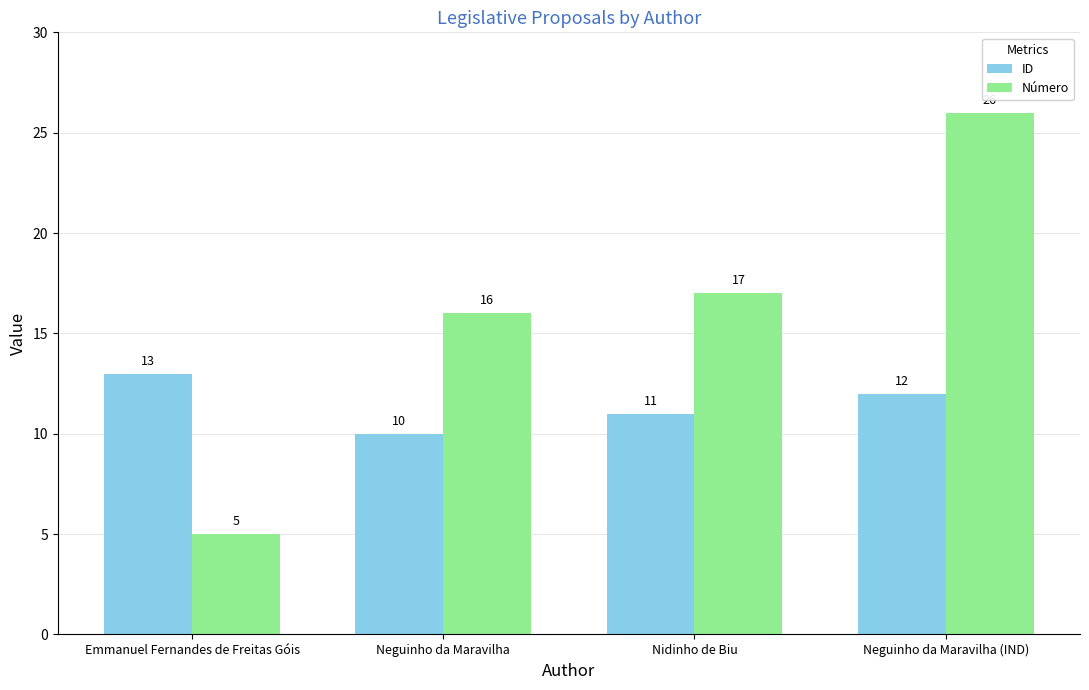

How many values in the Número series are below 17?

2